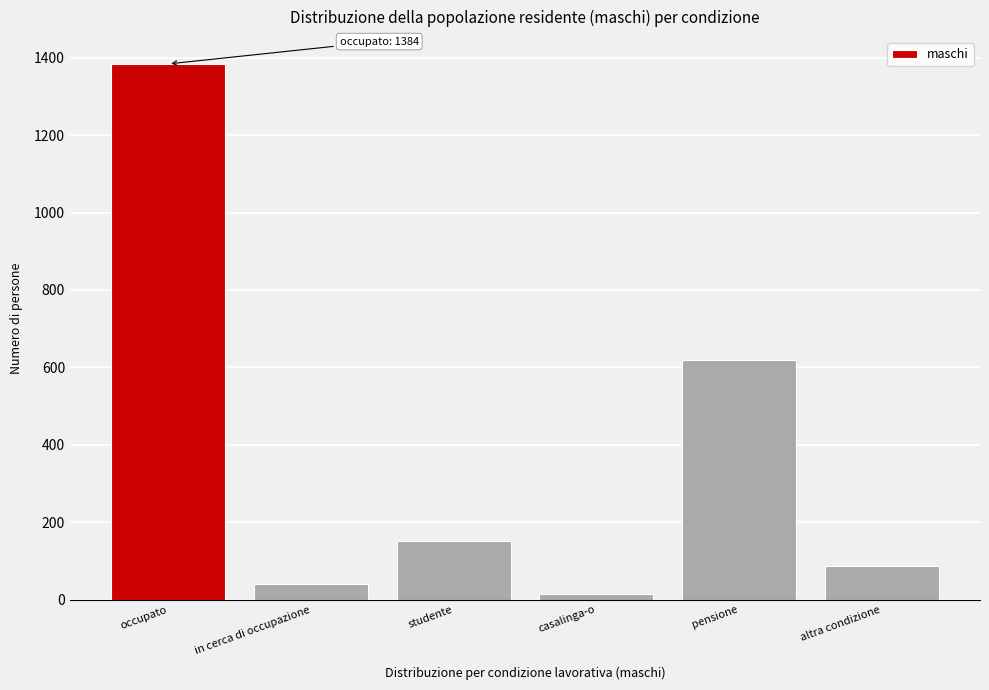

Reading left to right, list all the values displayed in this chart.

1384.0	40.5	152.5	13.9	618.3	86.8